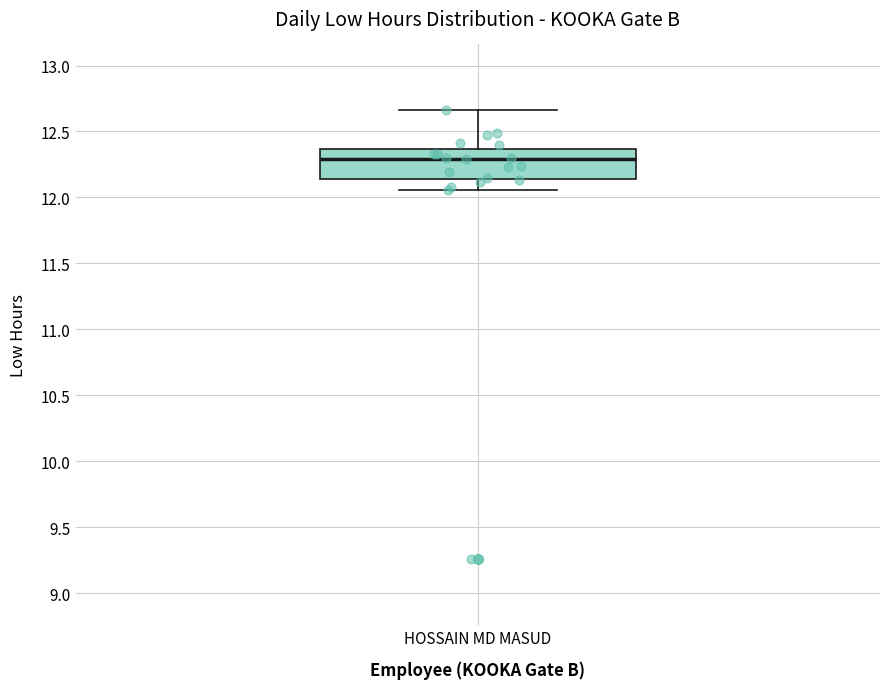

Read this box plot against the y-axis: the position of the median line, the range covered by the box, and the ends of both whiskers. The values are not printed on the chart, so give them approximately, as read against the axis.

median 12.30, box 12.15 to 12.35, whiskers 12.05 to 12.65